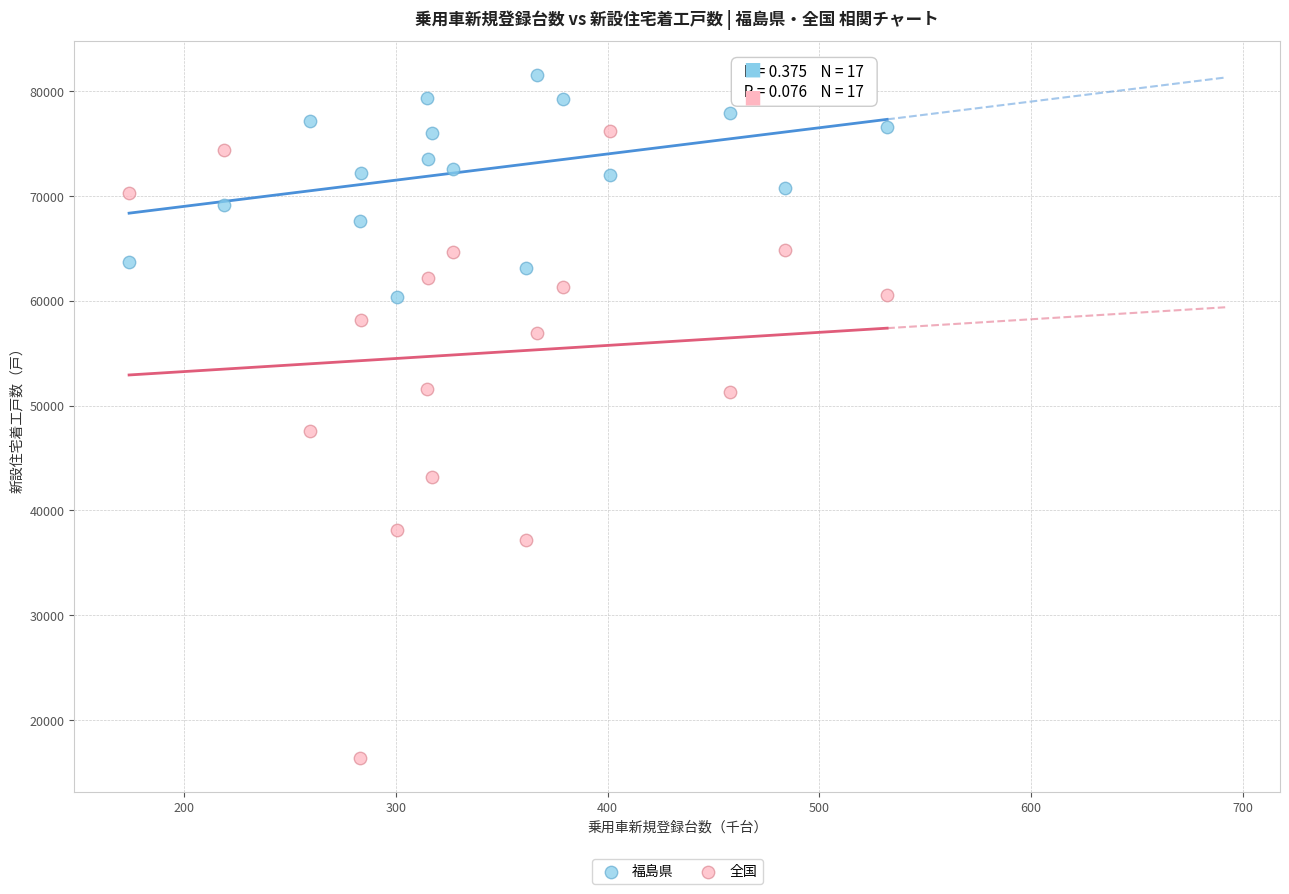

Which series reaches the maximum Y coordinate?

福島県